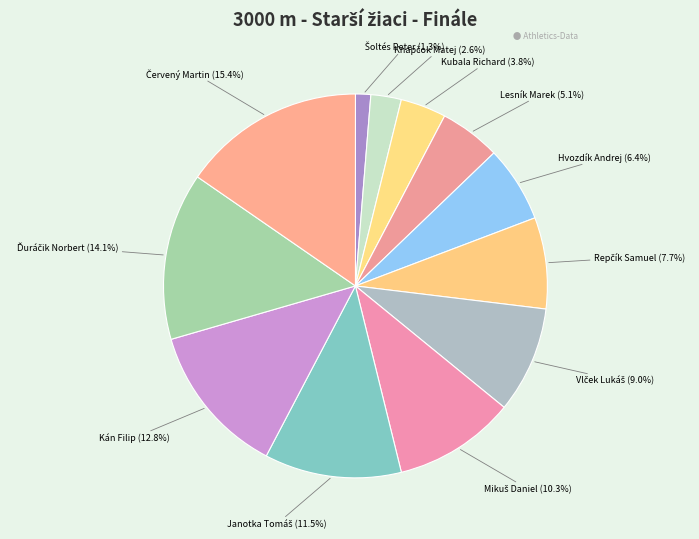

Does any single category account for the majority?

No